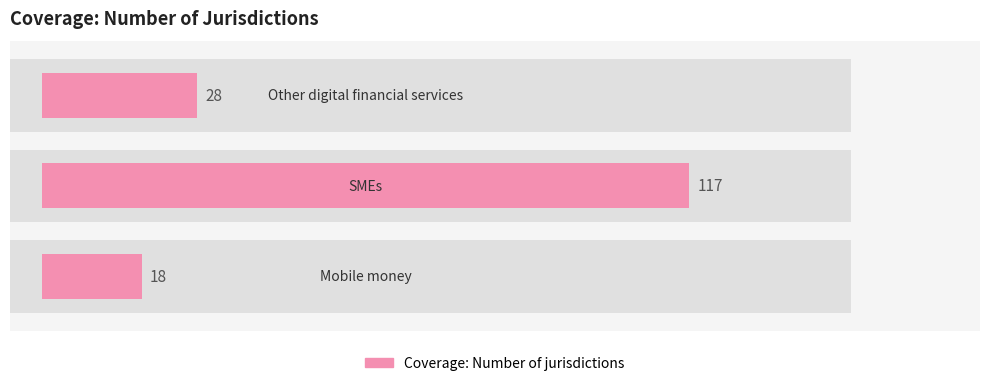

How many values are below 28?

1